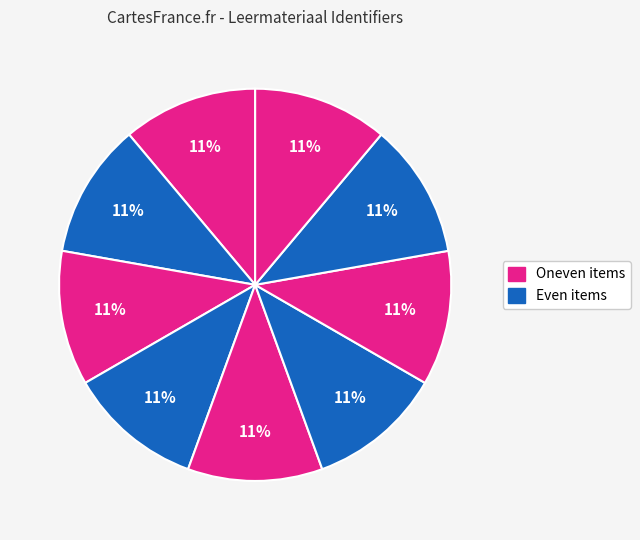

How many slices are in this pie chart?

9